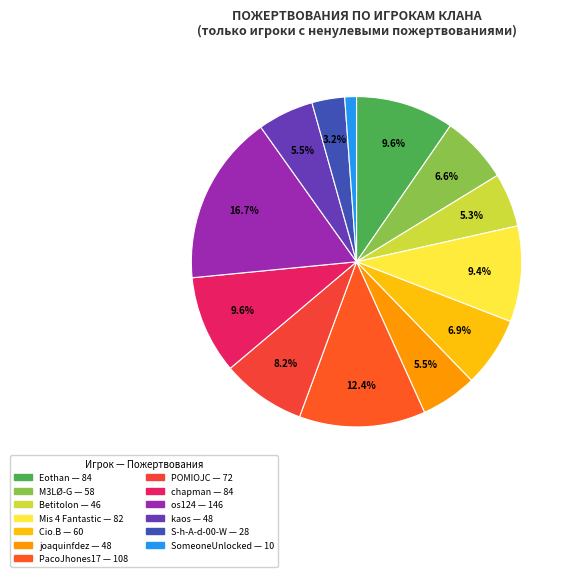

Is there a majority slice in this chart?

No